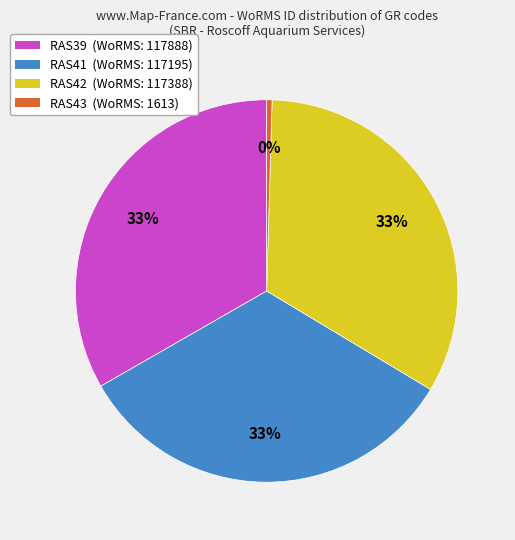

To the nearest percent, what portion does RAS41 represent?

33%